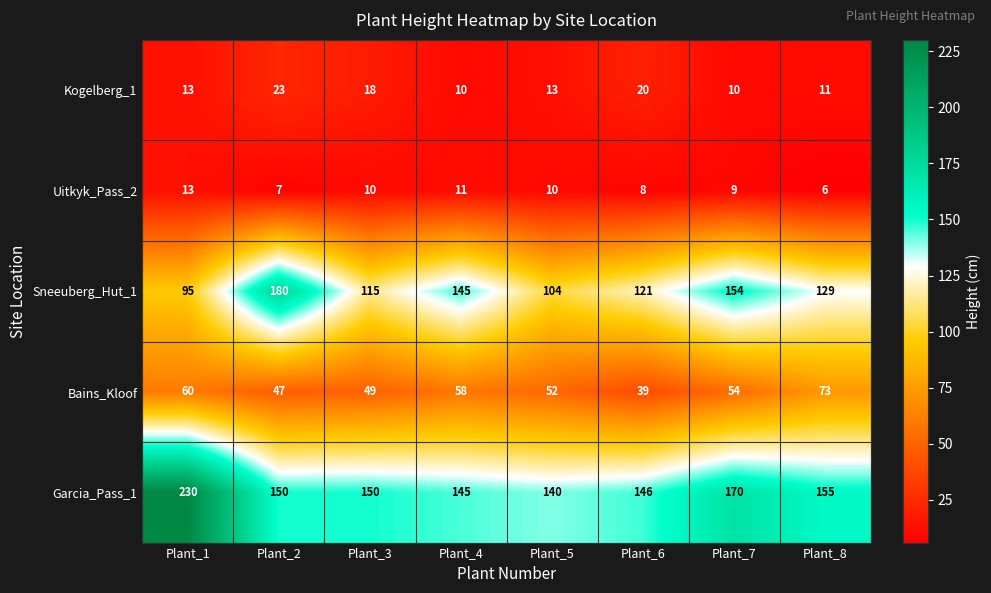

At which label does Uitkyk_Pass_2 reach its peak?

Plant_1